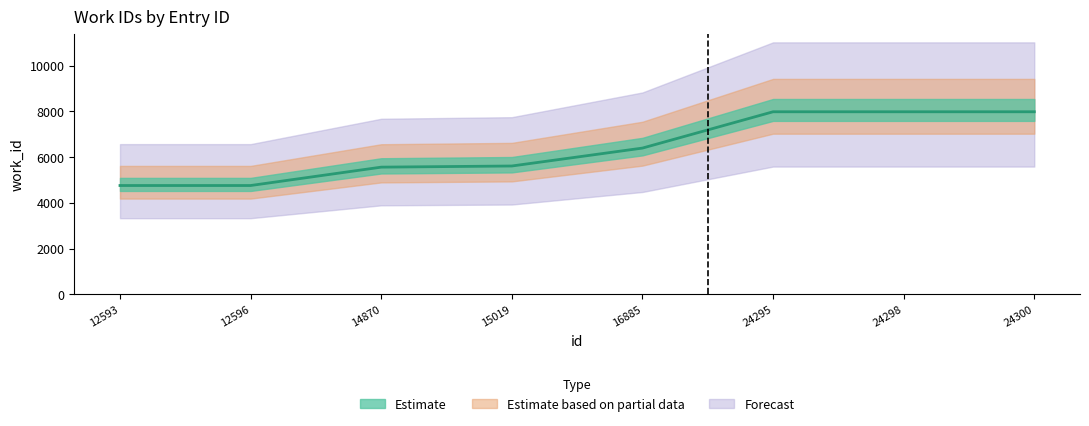

Rank the categories by value from highest to lowest.

24295, 24298, 24300, 16885, 15019, 14870, 12593, 12596